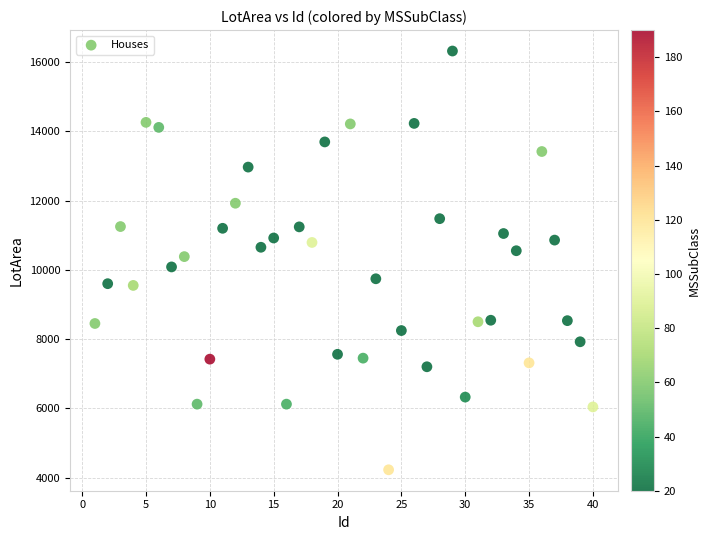

What is the range of Y values (max minus min)?

12097